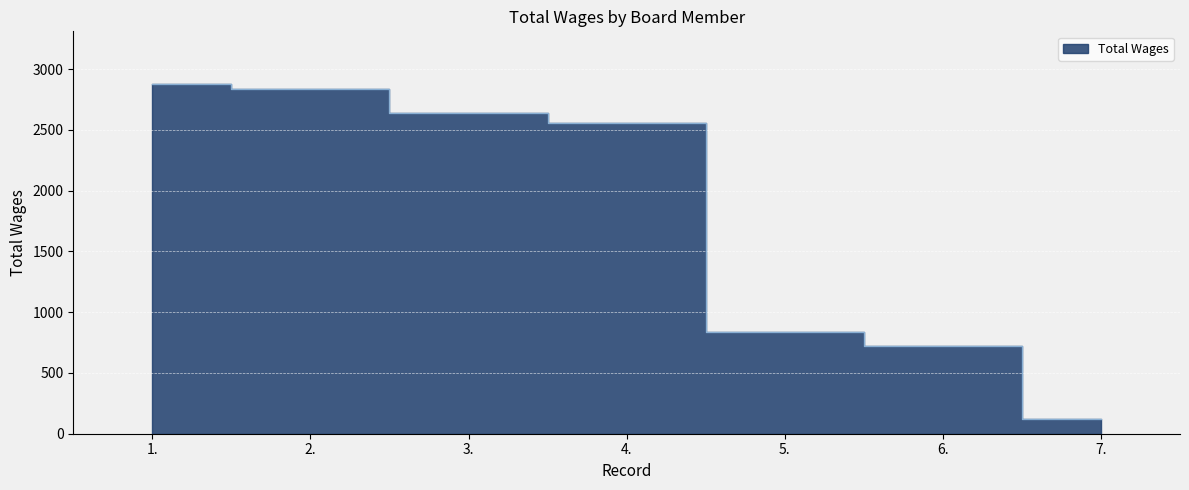

Rank the categories by value from lowest to highest.

7., 6., 5., 4., 3., 2., 1.